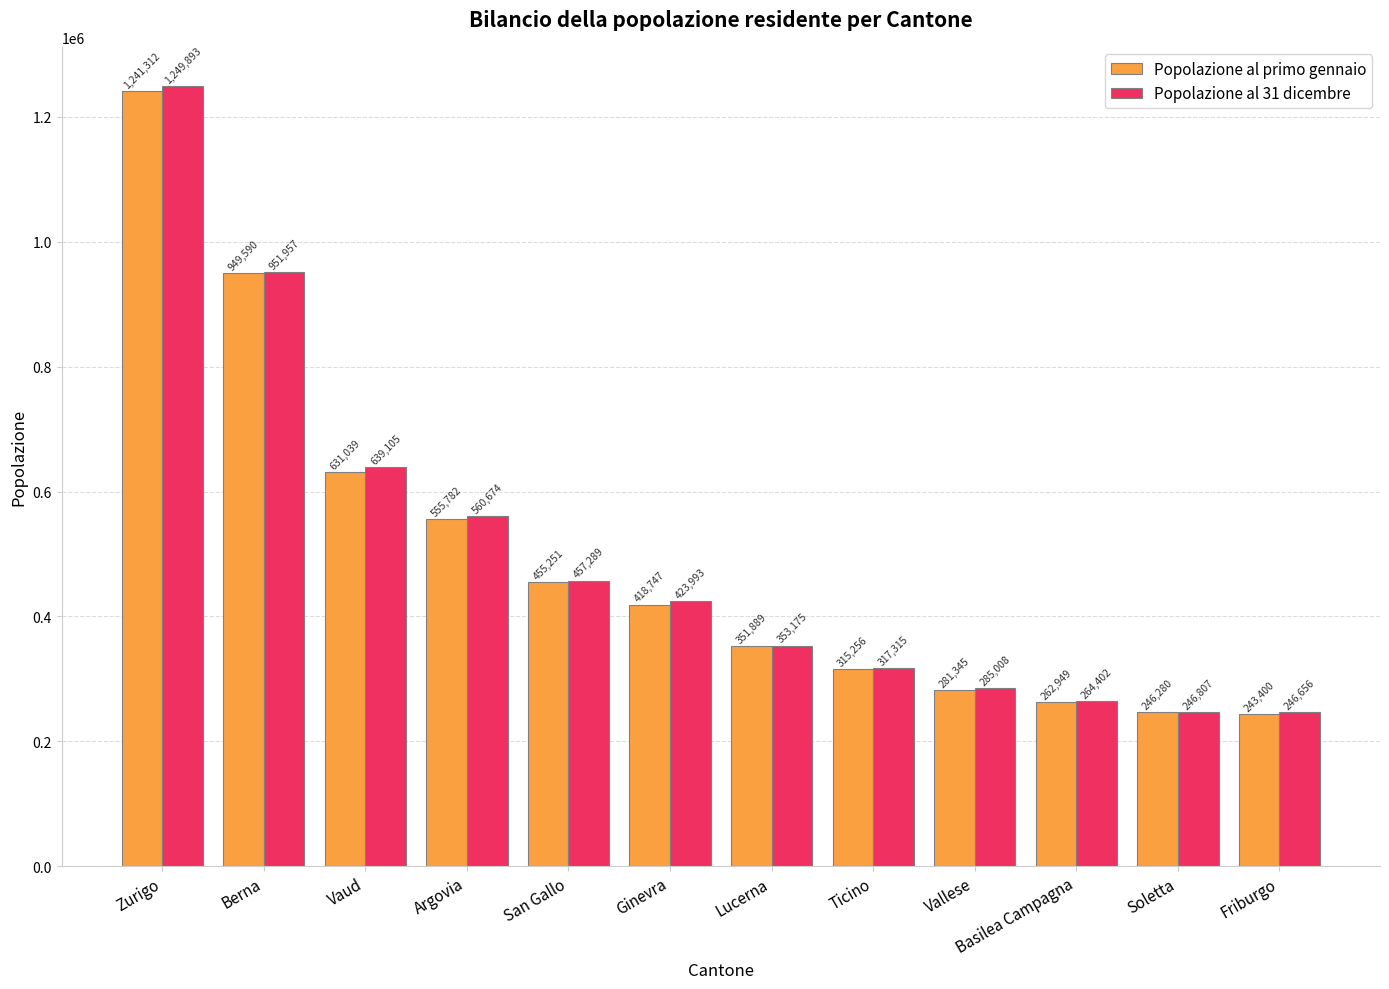

How many data points does each series have?

12